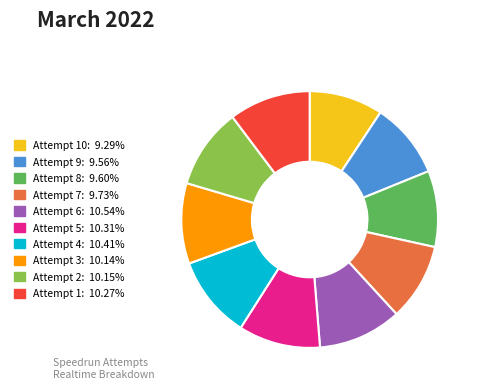

What is the ratio of the value at Attempt 5: 10.31% to the value at Attempt 7: 9.73%?

1.1